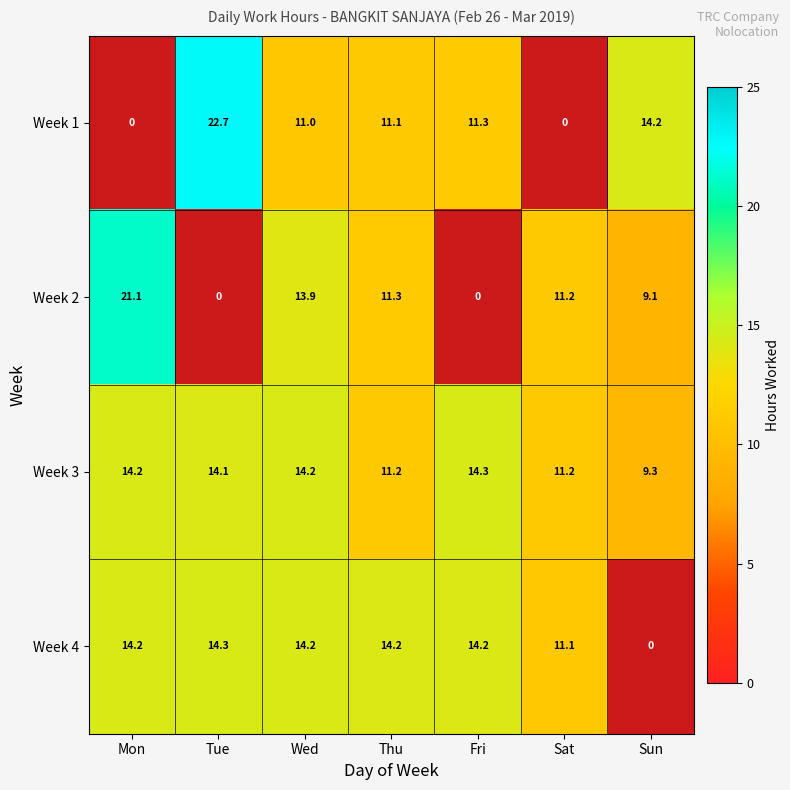

Rank the series at Sun from highest to lowest value.

Week 1, Week 3, Week 2, Week 4